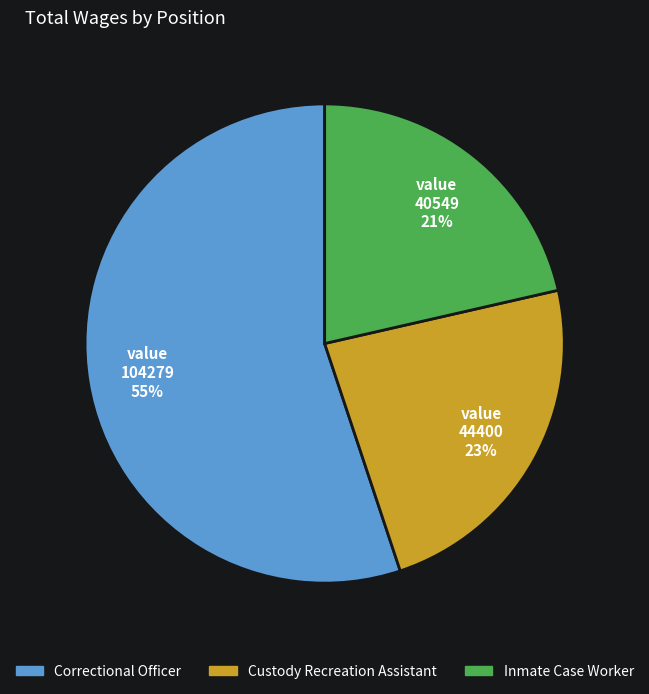

How many slices are in this pie chart?

3